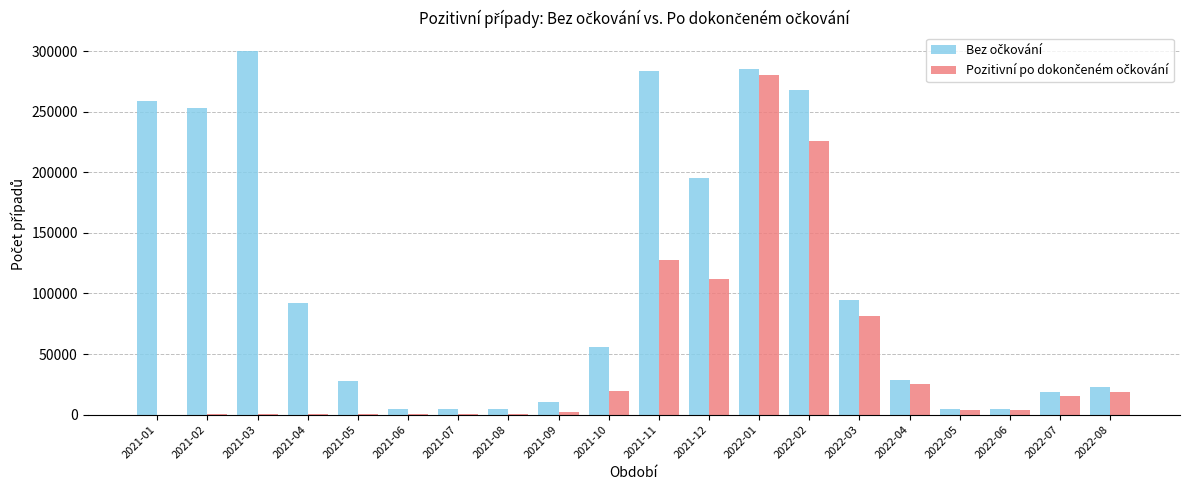

What is the greatest value displayed?

300341